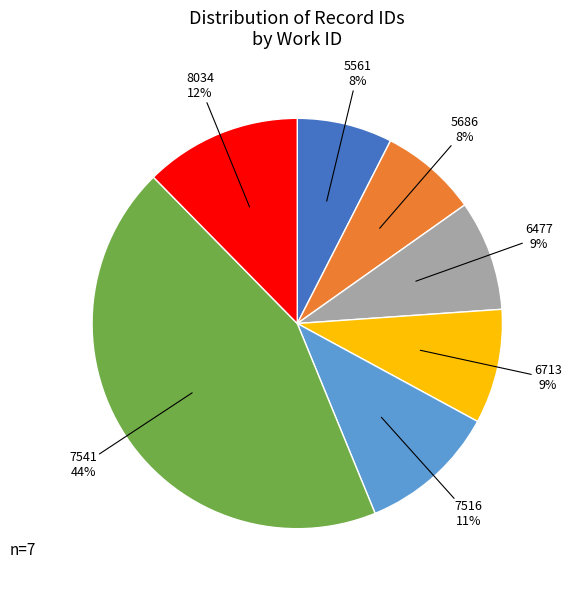

To the nearest percent, what is the difference between the largest and smallest slice percentages?

36%